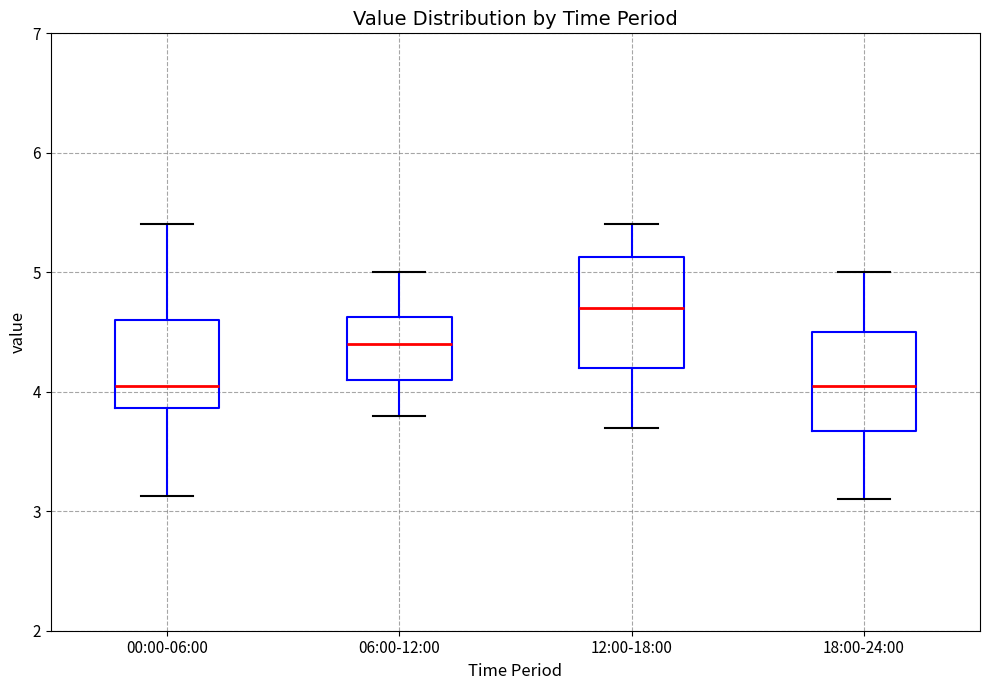

Where does the upper whisker of the box for 18:00-24:00 end on the y-axis? The values are not printed on the chart, so give them approximately, as read against the axis.

5.0